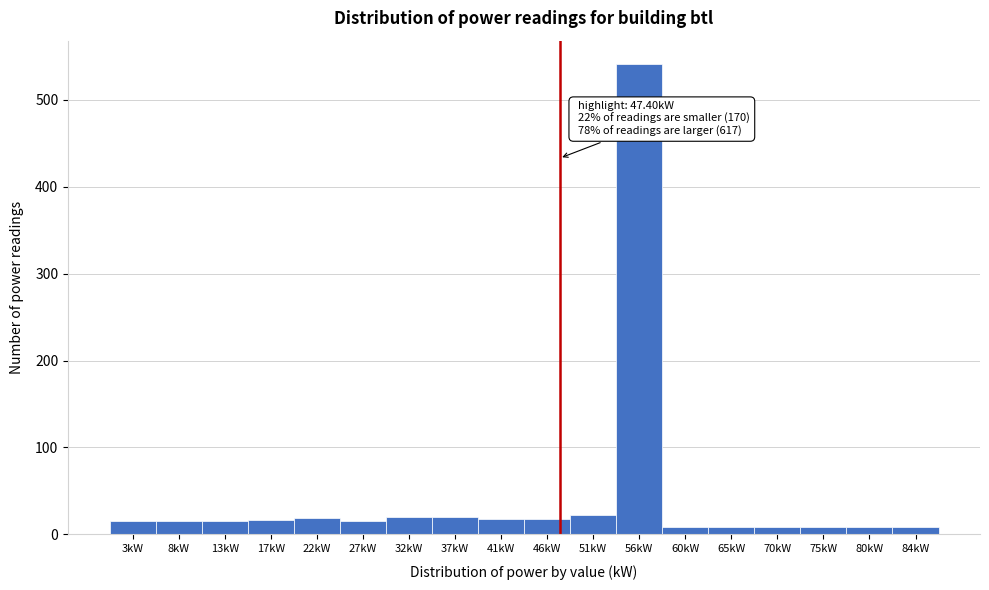

Which range on the x-axis has the tallest bar?

53.5 to 58.0